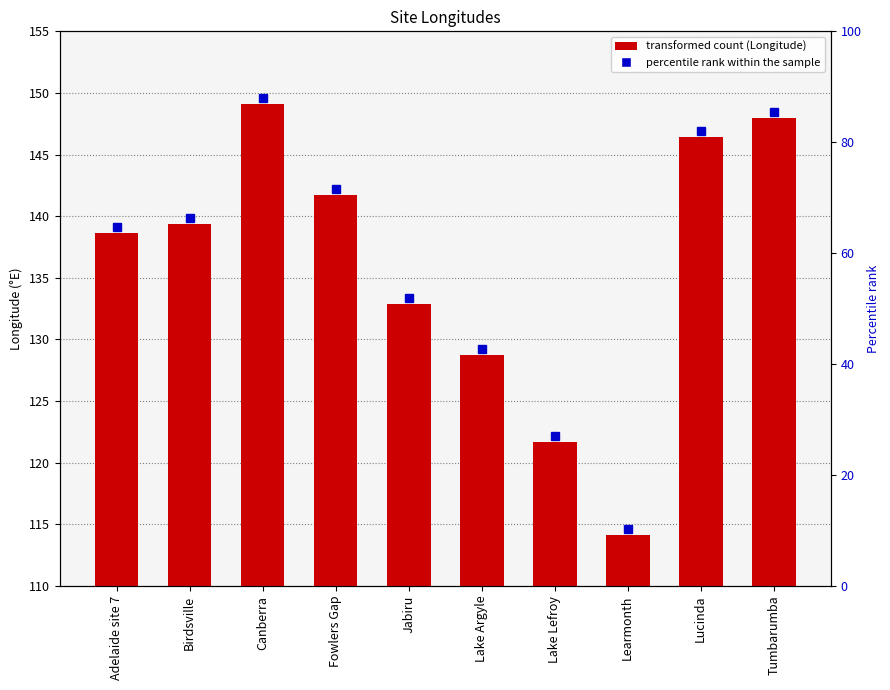

Which category has the lowest value across all series?

Learmonth